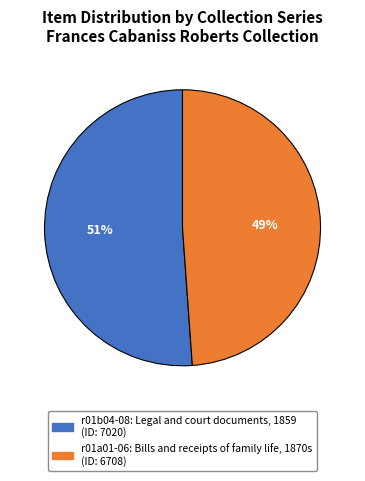

Which slice represents more than half of the pie?

r01b04-08: Legal and court documents, 1859